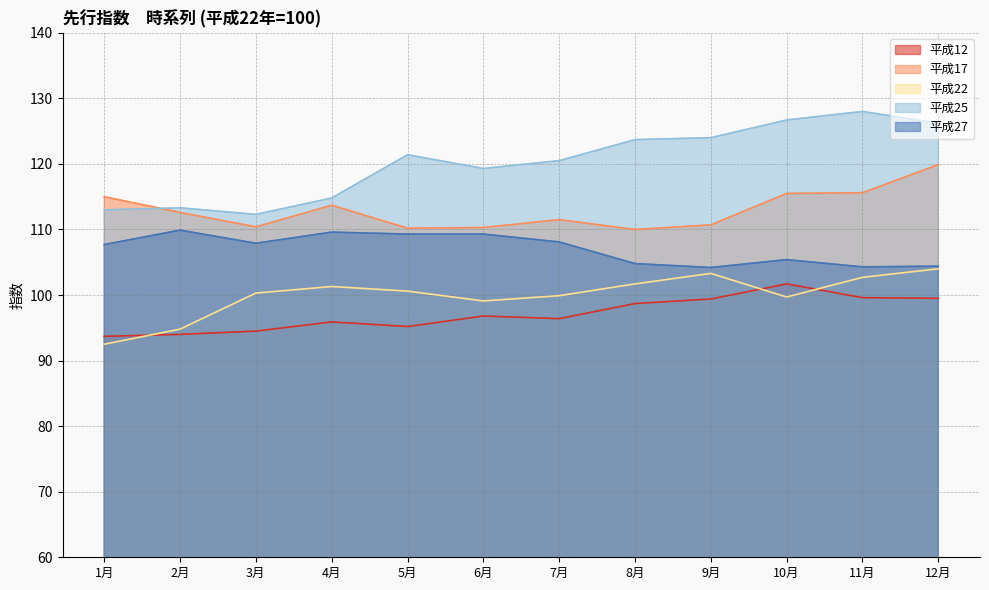

True or false: 平成27 has a value of 104.8 at 8月.

True